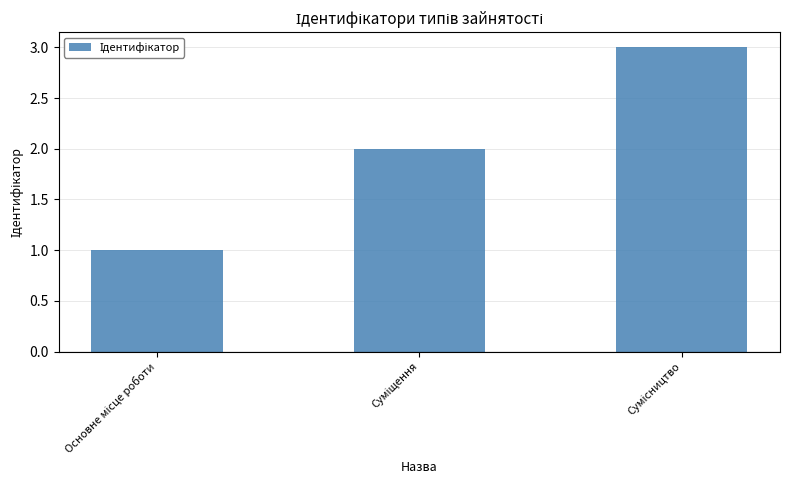

Are the bars grouped side by side (vs. stacked)?

No